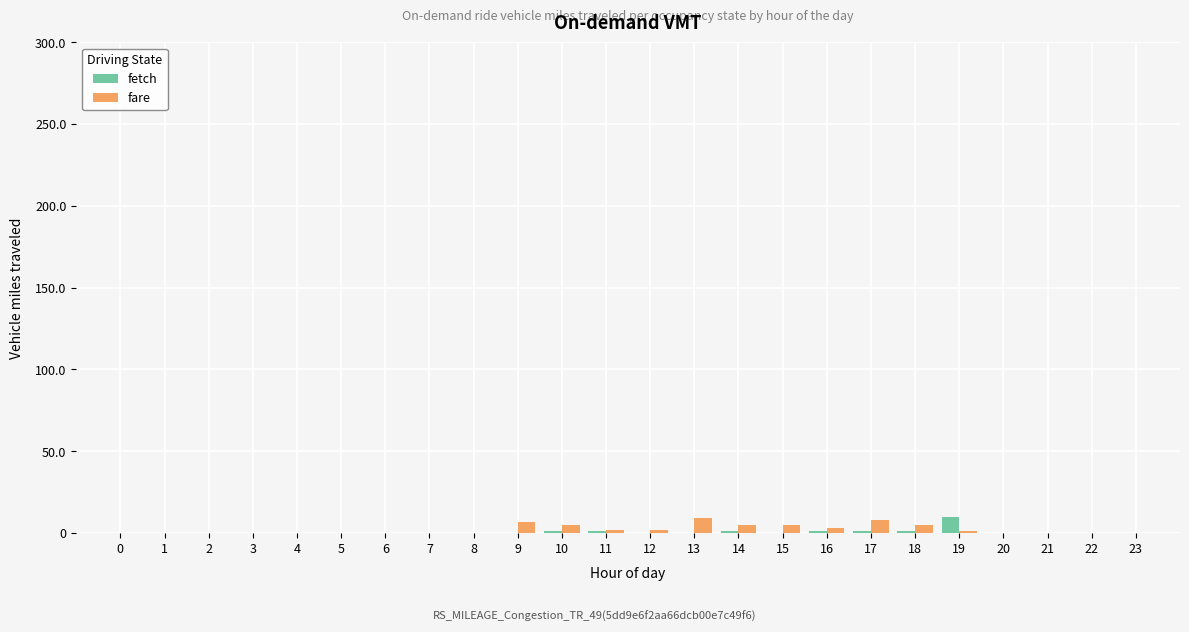

Count the fetch values in the range 0 to 1.

23